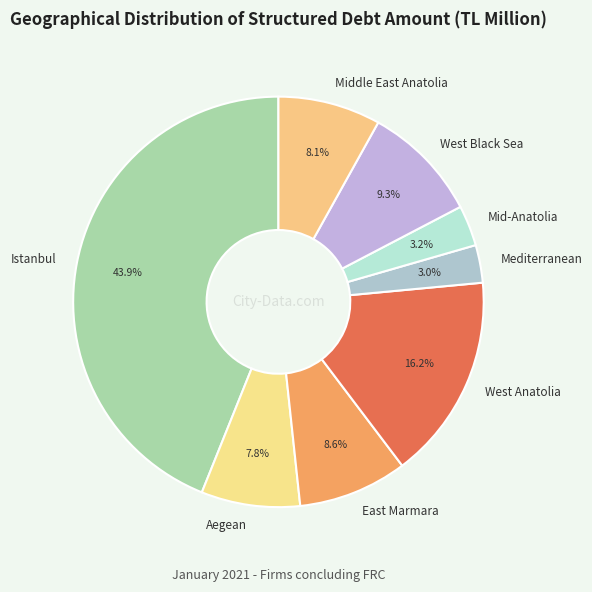

Between East Marmara and Istanbul, which is larger?

Istanbul